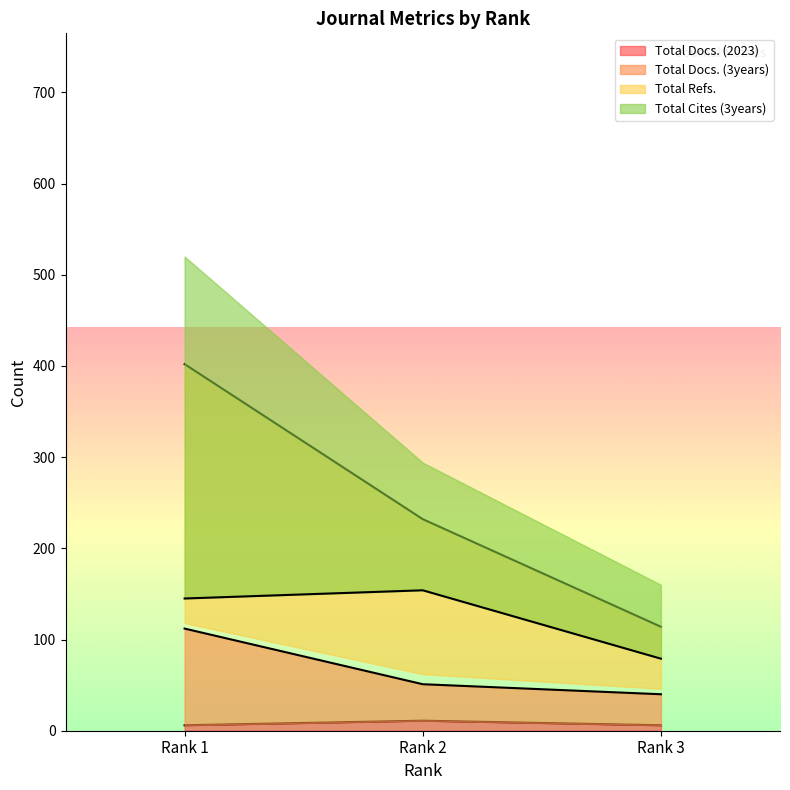

How many distinct data groups are displayed?

4